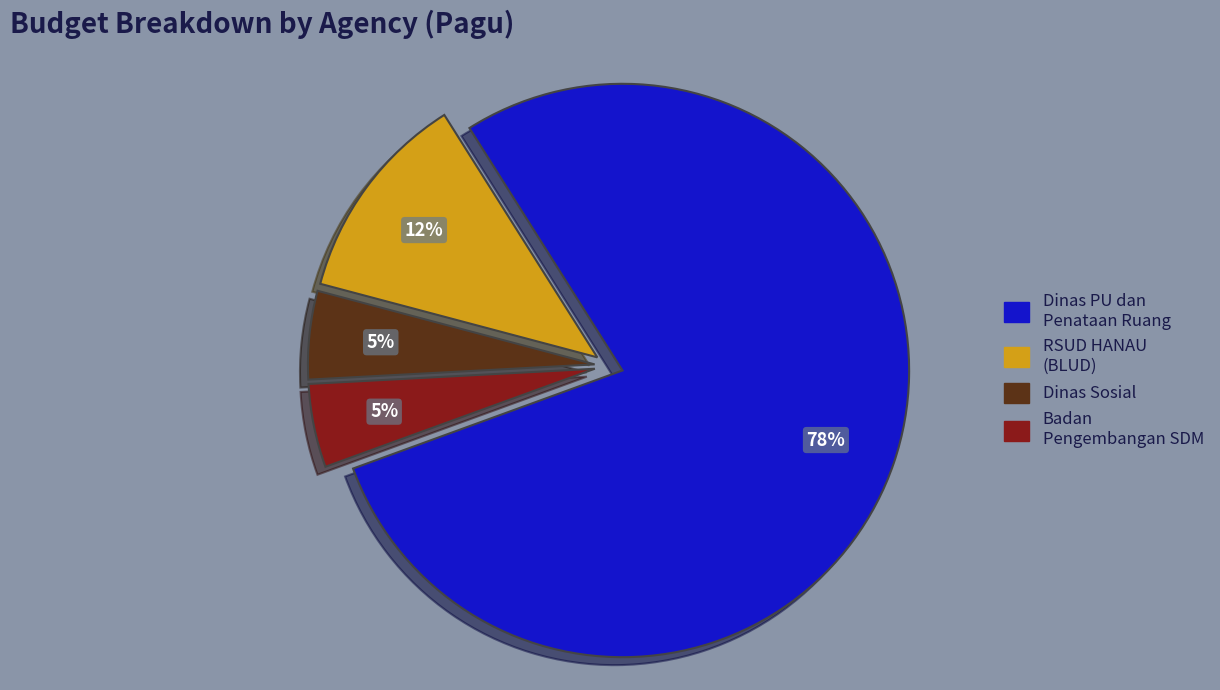

Does any single category account for the majority?

Yes